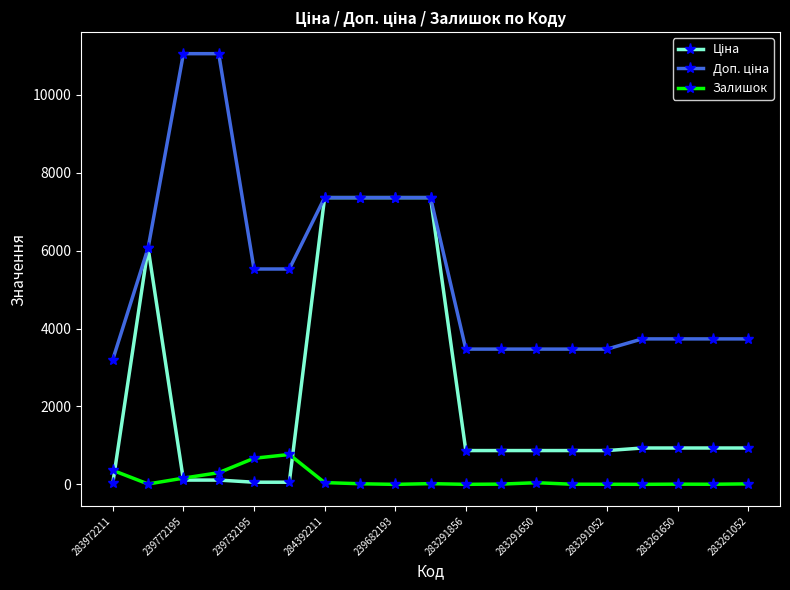

What is the maximum value shown in the chart?

11055.0